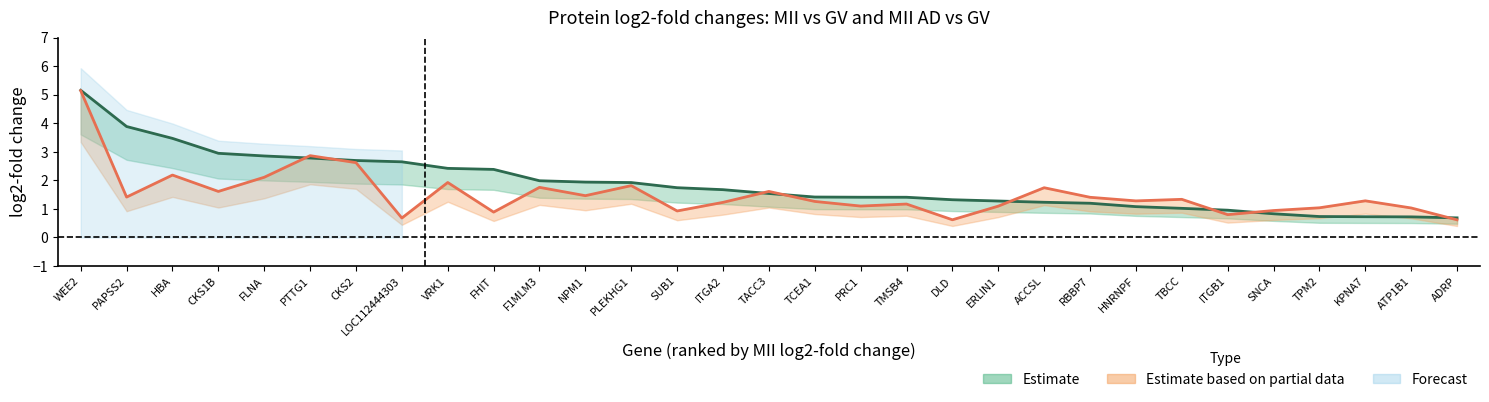

Reading left to right, extract all data points from this chart.

MII_log2fc: WEE2=5.2	PAPSS2=3.9	HBA=3.5	CKS1B=2.9	FLNA=2.9	PTTG1=2.8	CKS2=2.7	LOC112444303=2.7	VRK1=2.4	FHIT=2.4	F1MLM3=2.0	NPM1=1.9	PLEKHG1=1.9	SUB1=1.7	ITGA2=1.7	TACC3=1.5	TCEA1=1.4	PRC1=1.4	TMSB4=1.4	DLD=1.3	ERLIN1=1.3	ACCSL=1.2	RBBP7=1.2	HNRNPF=1.1	TBCC=1.0	ITGB1=1.0	SNCA=0.8	TPM2=0.7	KPNA7=0.7	ATP1B1=0.7	ADRP=0.7
MIIAD_log2fc: WEE2=5.1	PAPSS2=1.4	HBA=2.2	CKS1B=1.6	FLNA=2.1	PTTG1=2.9	CKS2=2.6	LOC112444303=0.7	VRK1=1.9	FHIT=0.9	F1MLM3=1.8	NPM1=1.5	PLEKHG1=1.8	SUB1=0.9	ITGA2=1.2	TACC3=1.6	TCEA1=1.3	PRC1=1.1	TMSB4=1.2	DLD=0.6	ERLIN1=1.1	ACCSL=1.7	RBBP7=1.4	HNRNPF=1.3	TBCC=1.3	ITGB1=0.8	SNCA=0.9	TPM2=1.0	KPNA7=1.3	ATP1B1=1.0	ADRP=0.6